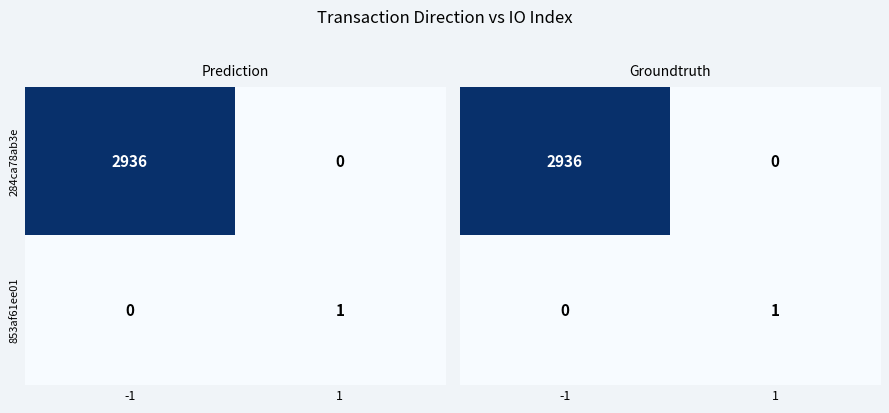

What is the difference between the maximum and minimum values in the 853af61ee01 series?

1